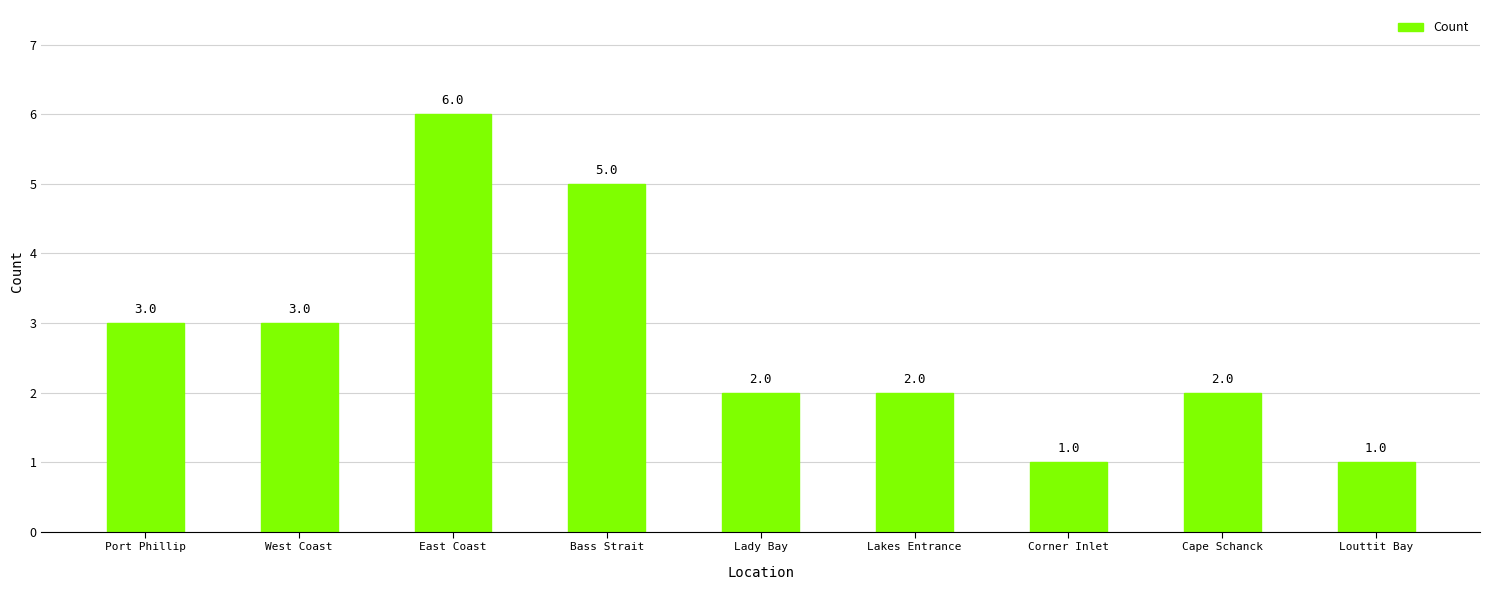

How many data points are less than 2?

2